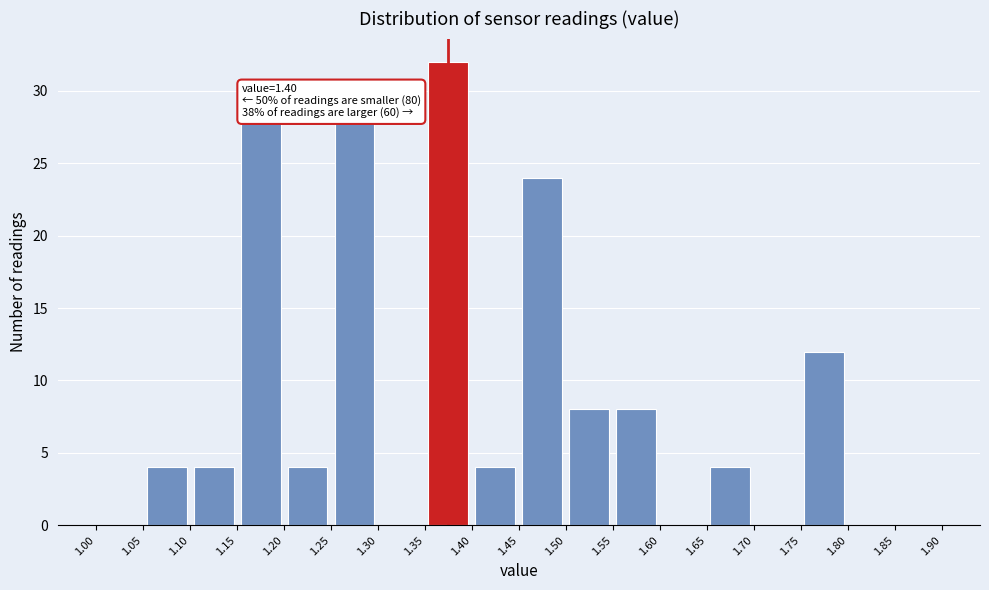

Over which range of the x-axis is the bar tallest?

1.35 to 1.40